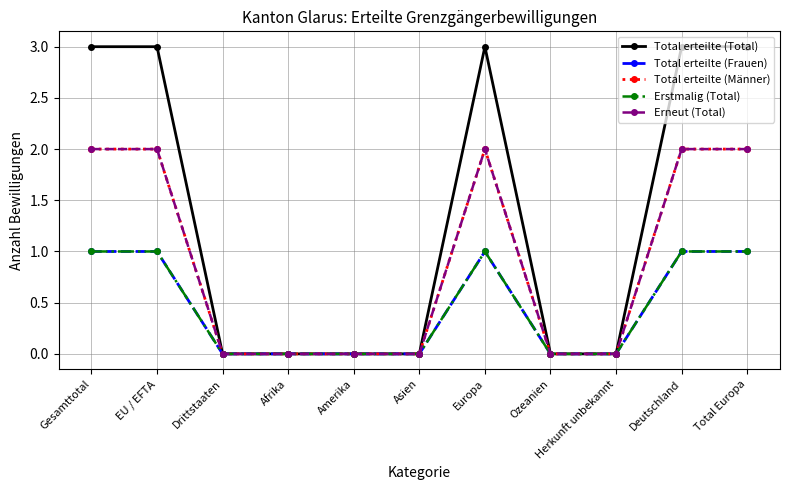

Does the chart have visible grid lines?

Yes